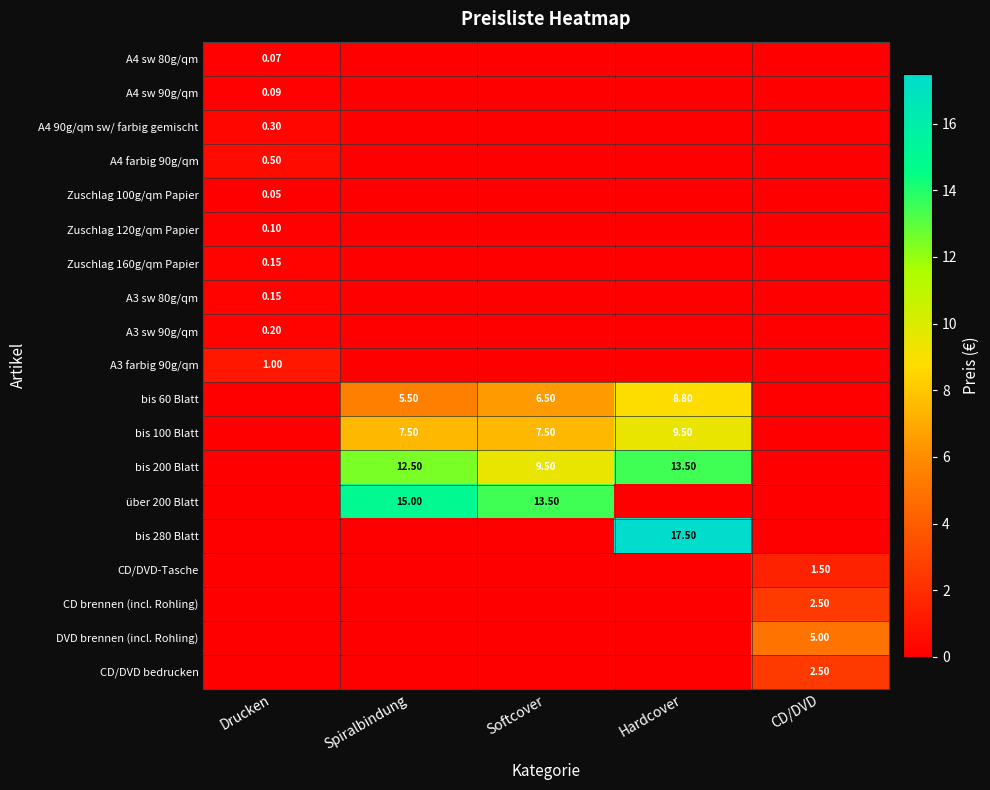

At which category does the chart reach its peak across all series?

Hardcover